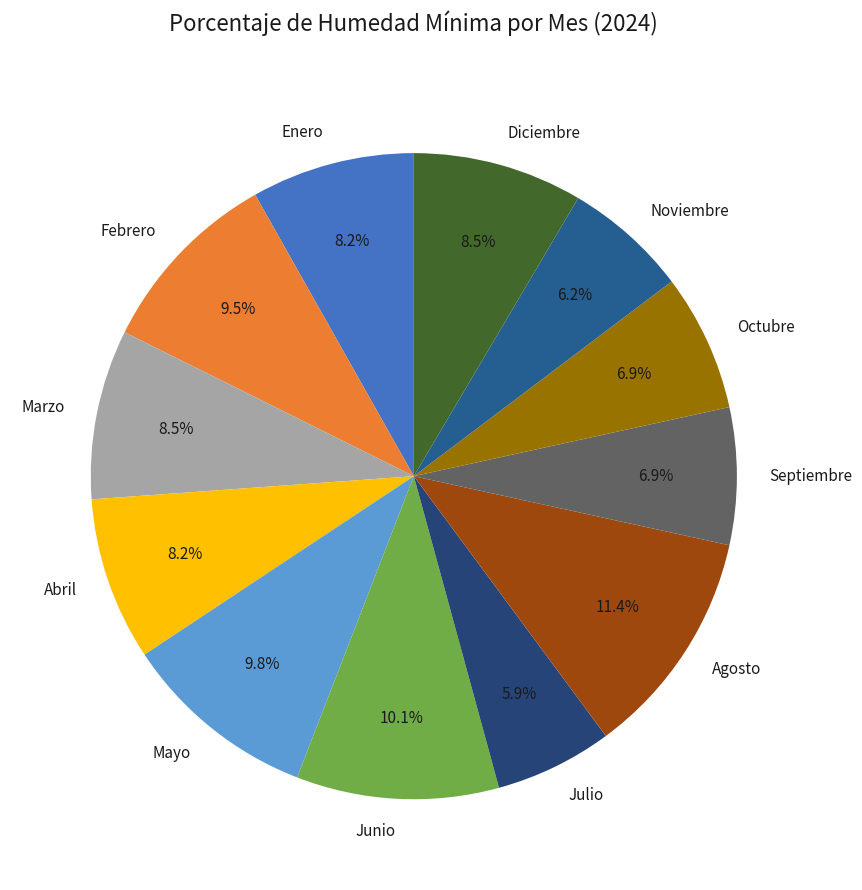

Is there any slice that represents more than half of the pie?

No